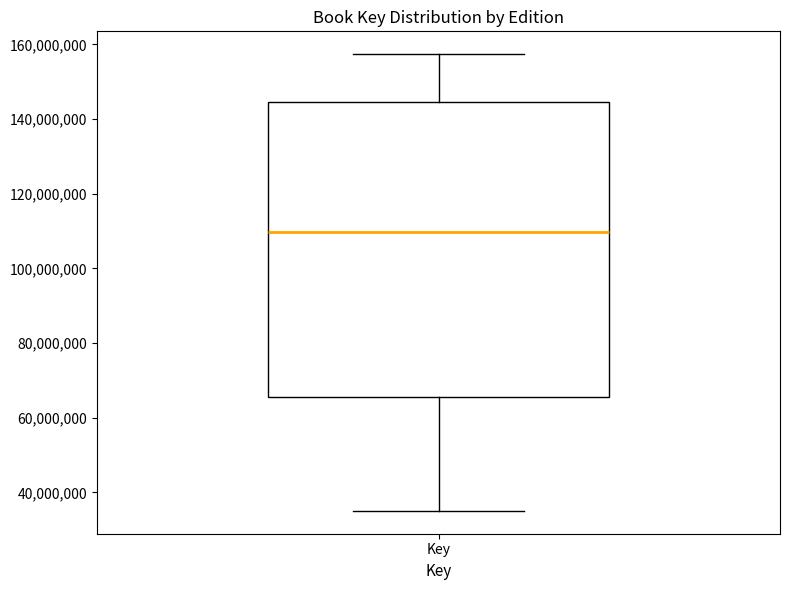

Where is the upper edge of the box for Key on the y-axis? The values are not printed on the chart, so give them approximately, as read against the axis.

144000000